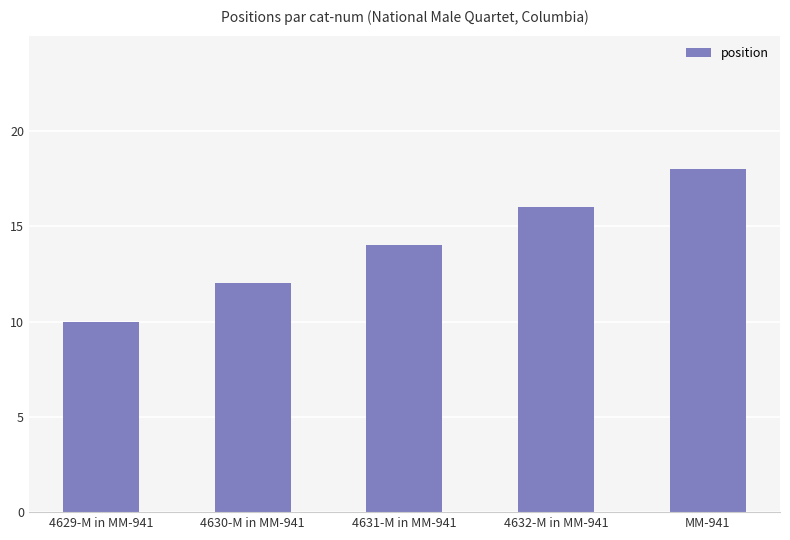

What is the average value?

14